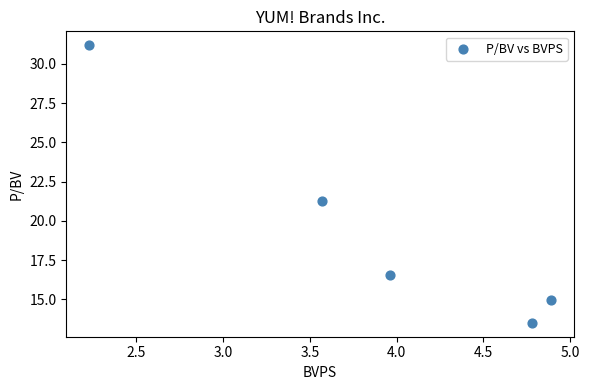

What Y value in the scatter plot is closest to 22?

21.3